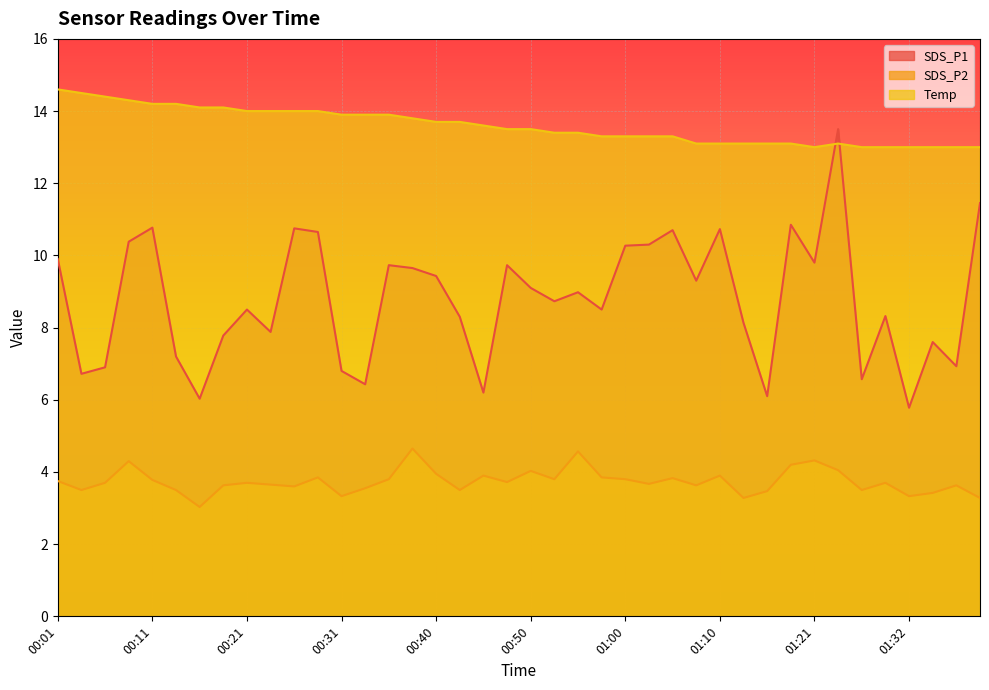

Is it true that SDS_P2 equals 5.6 at 00:45?

False